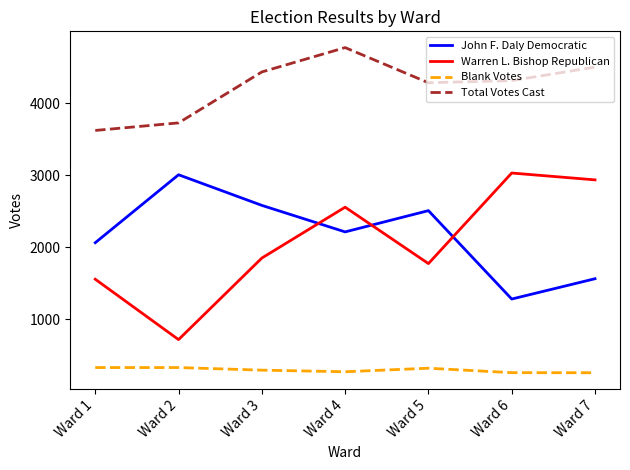

True or false: Blank Votes has a value of 511 at Ward 3.

False